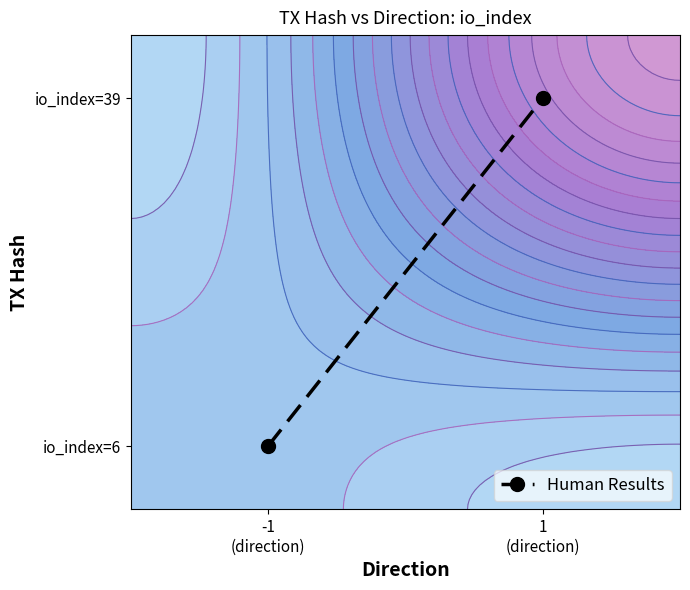

Is it true that the value at 1
(direction) is 0.9?

True